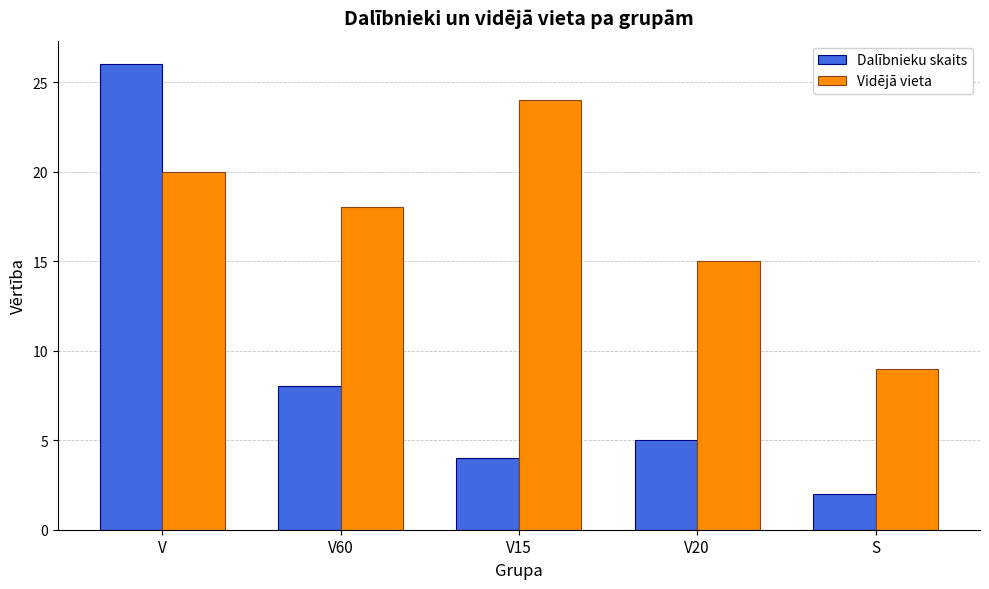

Rank the series at V20 from highest to lowest value.

Vidējā vieta, Dalībnieku skaits